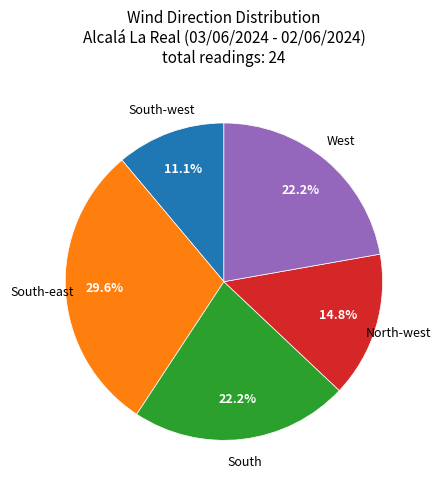

Is there any slice that represents more than half of the pie?

No